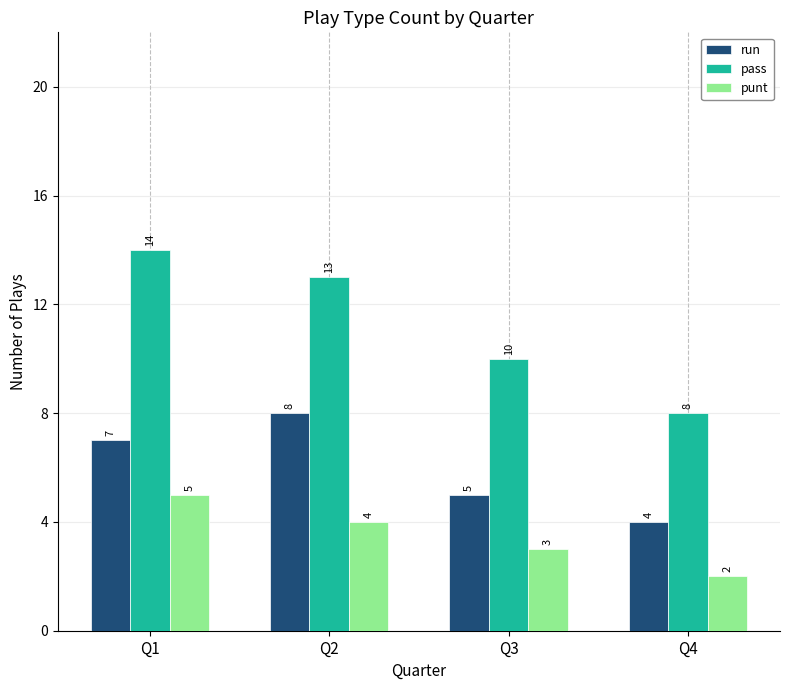

What is the value of the pass bar at the 2nd from the left?

13